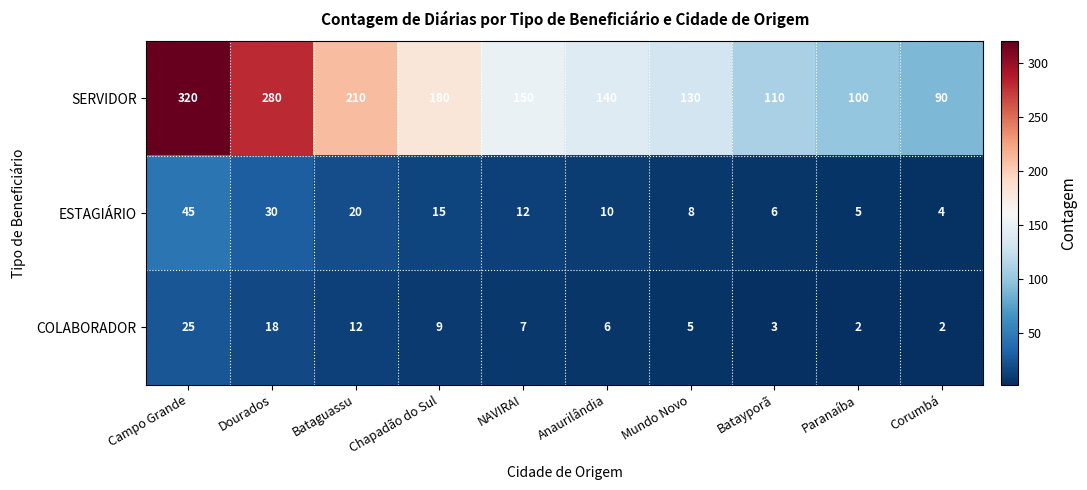

At which category does the chart reach its peak across all series?

Campo Grande